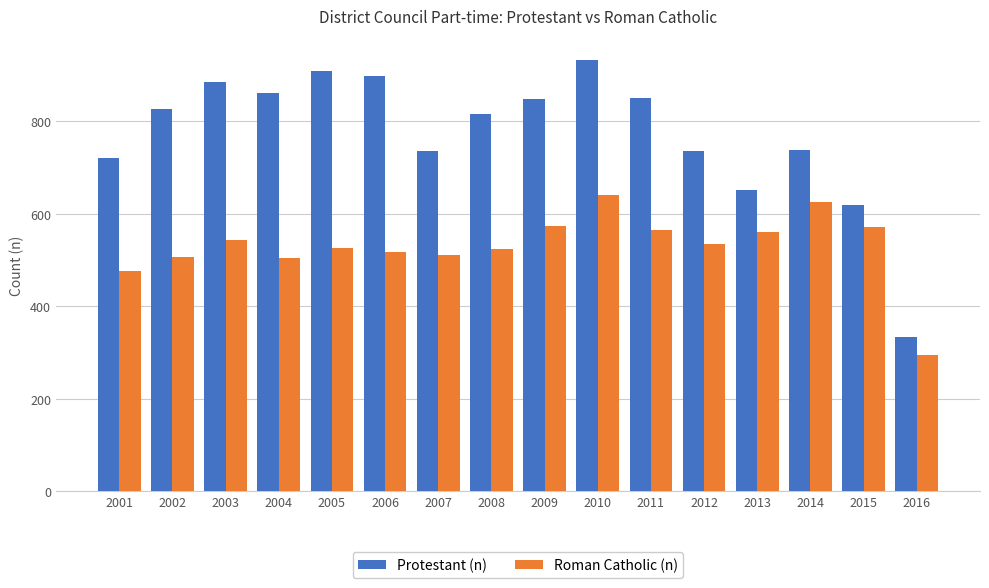

True or false: Roman Catholic (n) has a value of 476 at 2001.

True